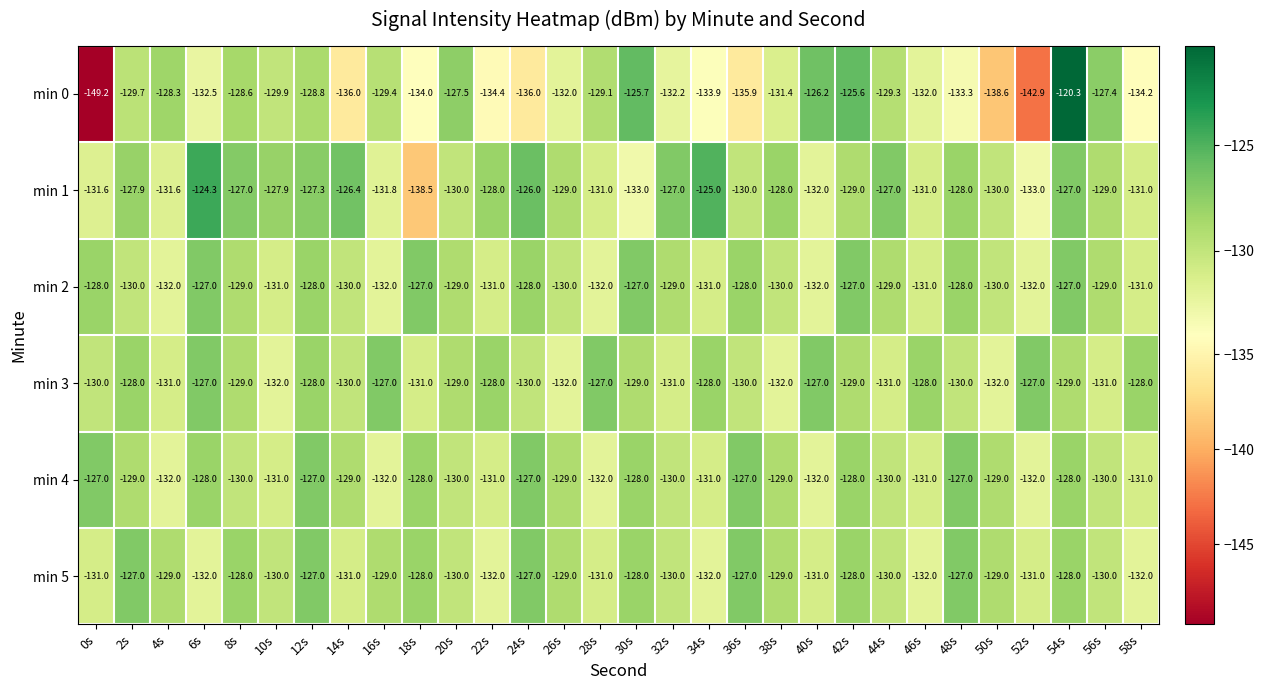

At which label does min 4 first exceed -129?

0s